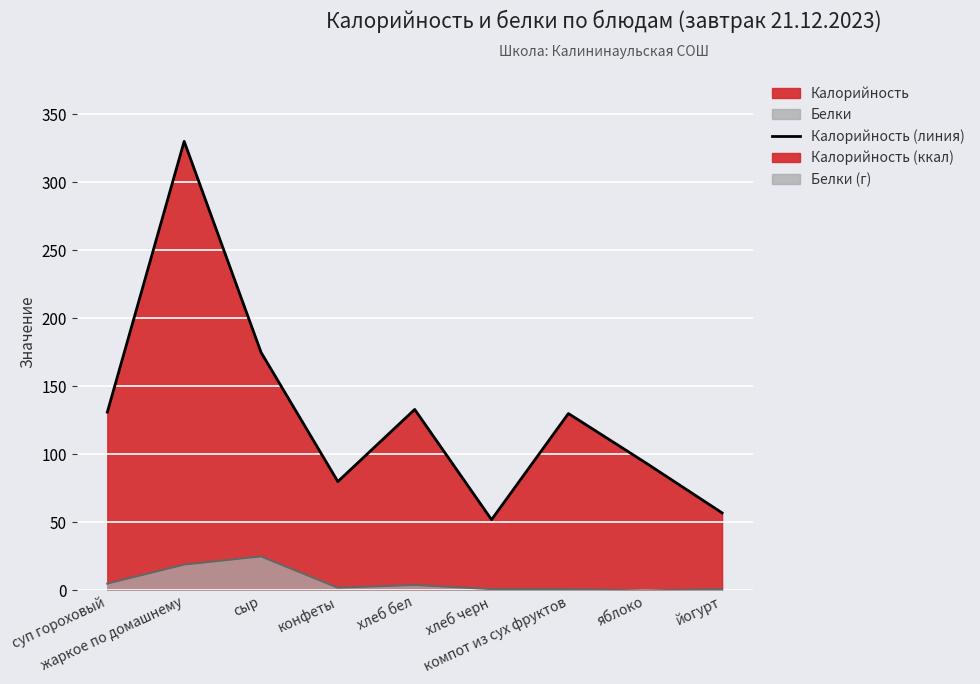

Which series changed the most between конфеты and компот из сух фруктов?

Калорийность